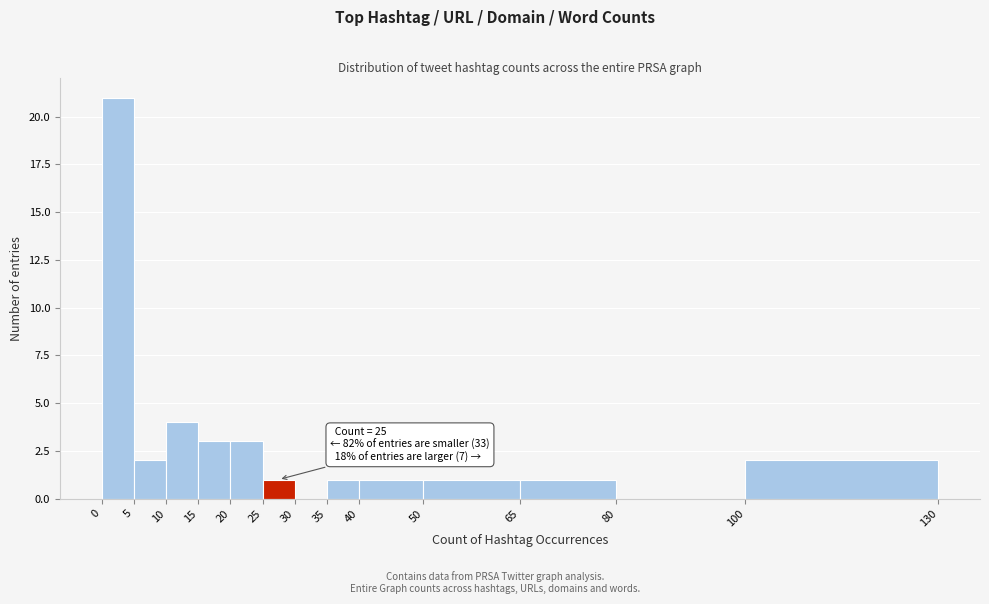

Over which range of the x-axis is the bar tallest?

0 to 5